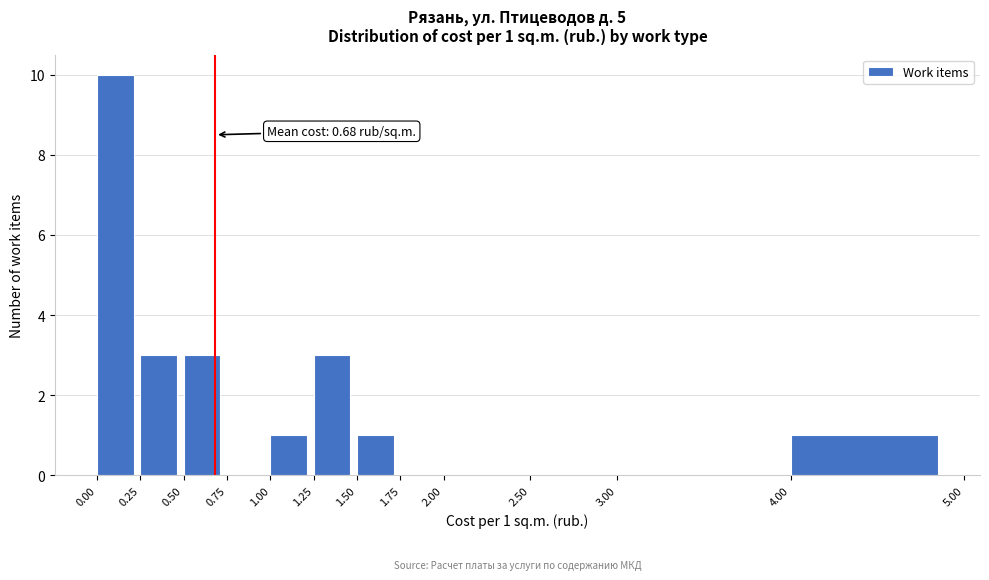

Over which range of the x-axis is the bar tallest?

0.00 to 0.25